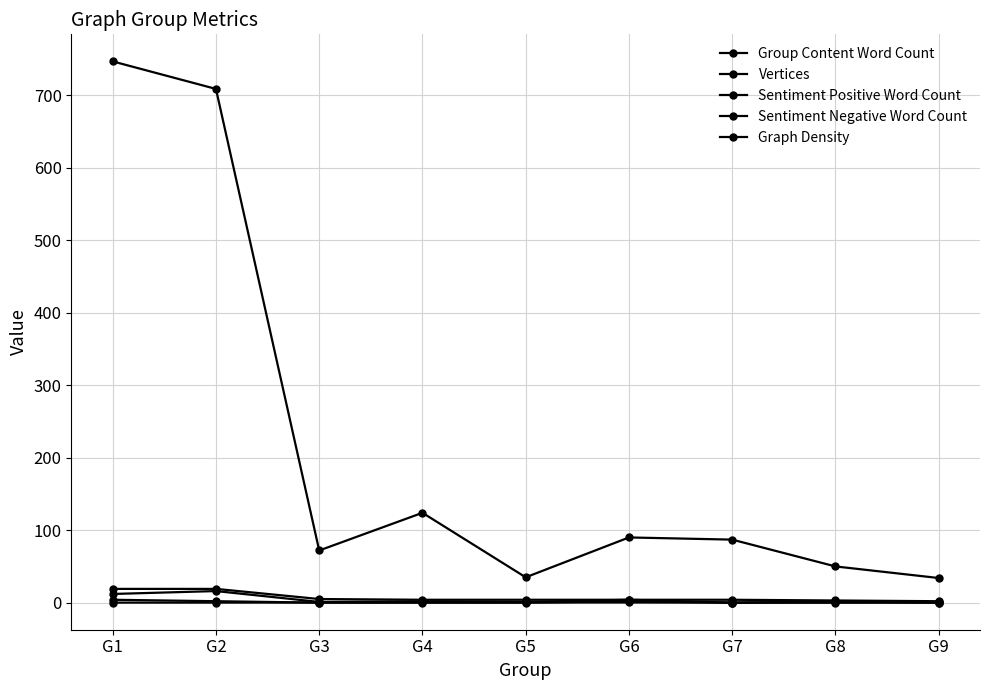

Reading left to right, transcribe all the data shown in this chart.

Group Content Word Count: G1=747.0	G2=709.0	G3=72.0	G4=124.0	G5=35.0	G6=90.0	G7=87.0	G8=50.0	G9=34.0
Vertices: G1=19.0	G2=19.0	G3=5.0	G4=4.0	G5=4.0	G6=4.0	G7=4.0	G8=3.0	G9=2.0
Sentiment Positive Word Count: G1=12.0	G2=16.0	G3=1.0	G4=2.0	G5=1.0	G6=4.0	G7=0.0	G8=2.0	G9=0.0
Sentiment Negative Word Count: G1=4.0	G2=2.0	G3=0.0	G4=0.0	G5=0.0	G6=2.0	G7=0.0	G8=0.0	G9=0.0
Graph Density: G1=0.1	G2=0.1	G3=0.2	G4=0.2	G5=0.2	G6=0.2	G7=0.0	G8=0.3	G9=0.5